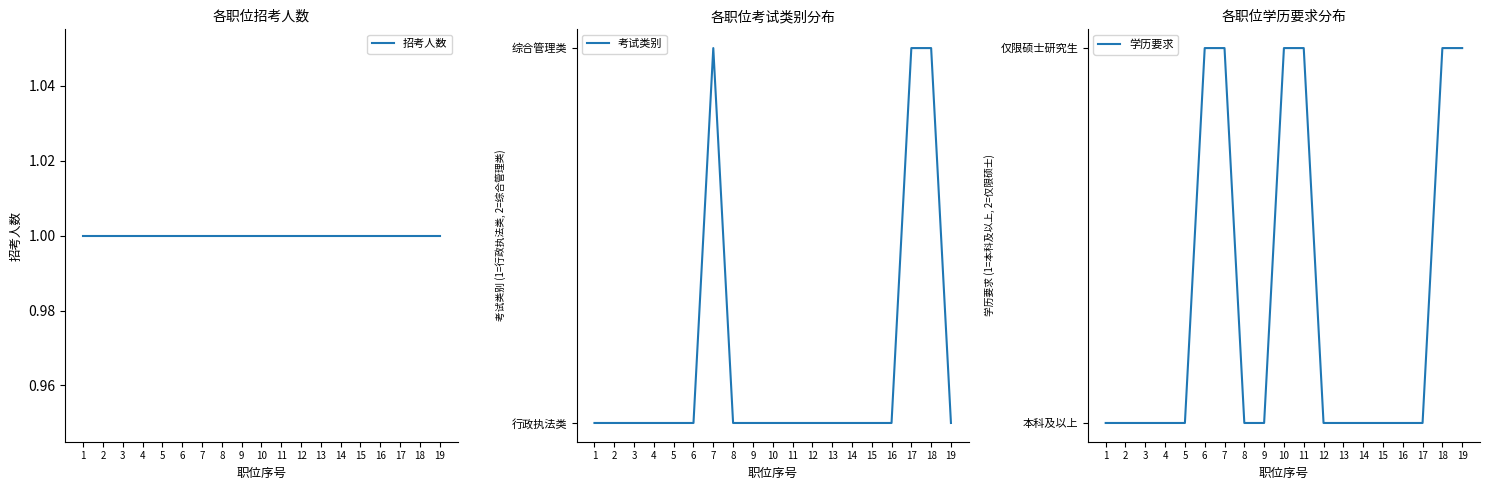

What is the sum of all 招考人数 values?

19